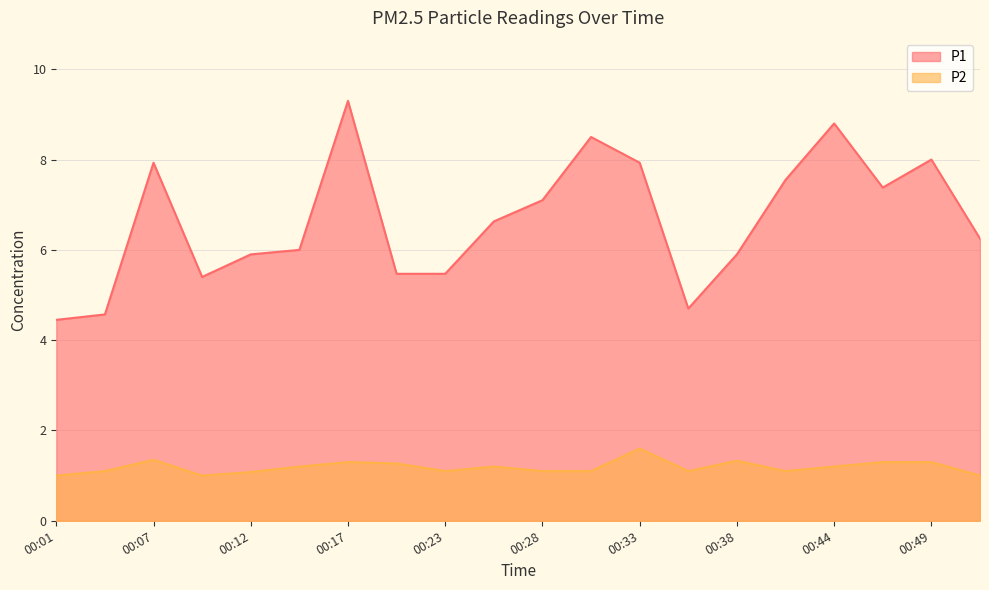

Which series has the largest total across all categories?

P1